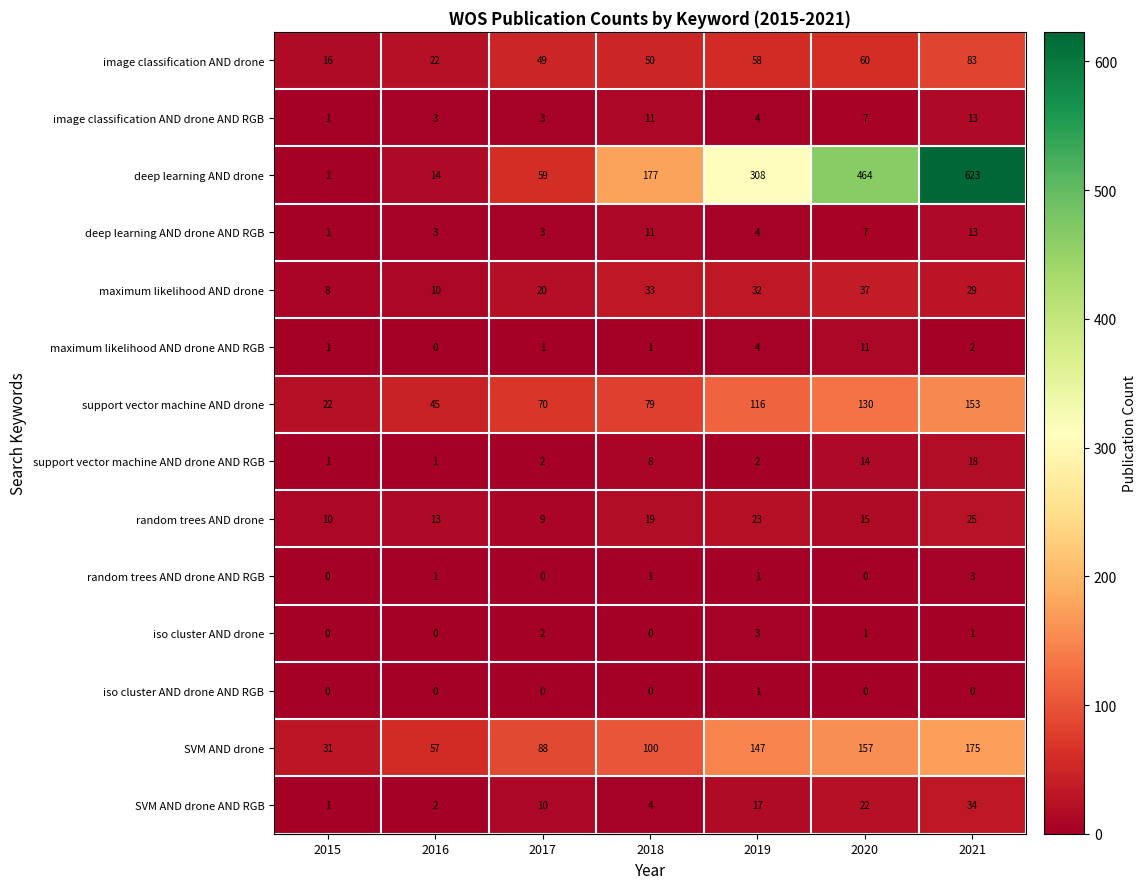

What is the difference between the maximum and minimum values in the support vector machine AND drone series?

131